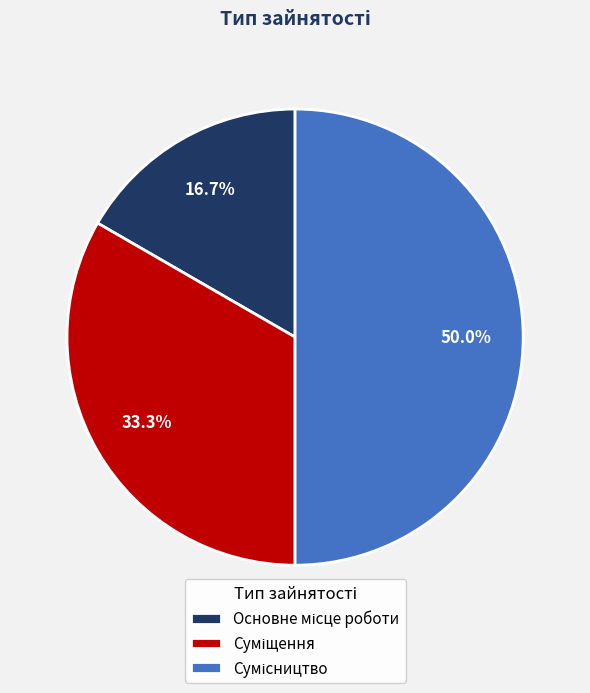

Count the number of slices in the pie.

3